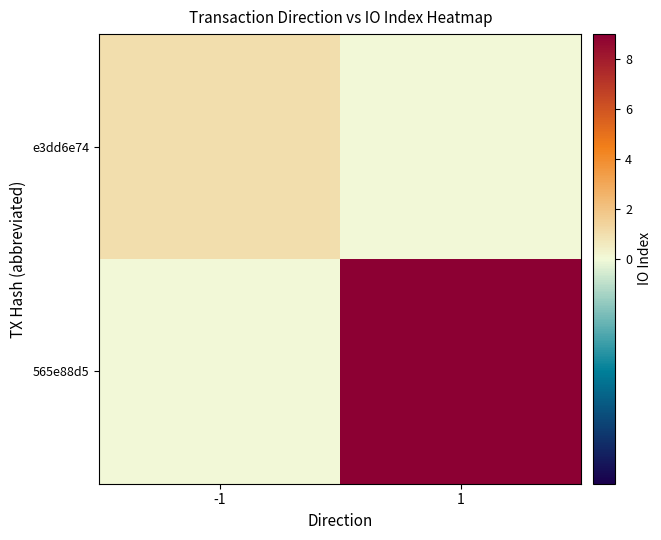

Reading left to right, what are all the values shown in this chart?

e3dd6e74: -1=1	1=0
565e88d5: -1=0	1=9